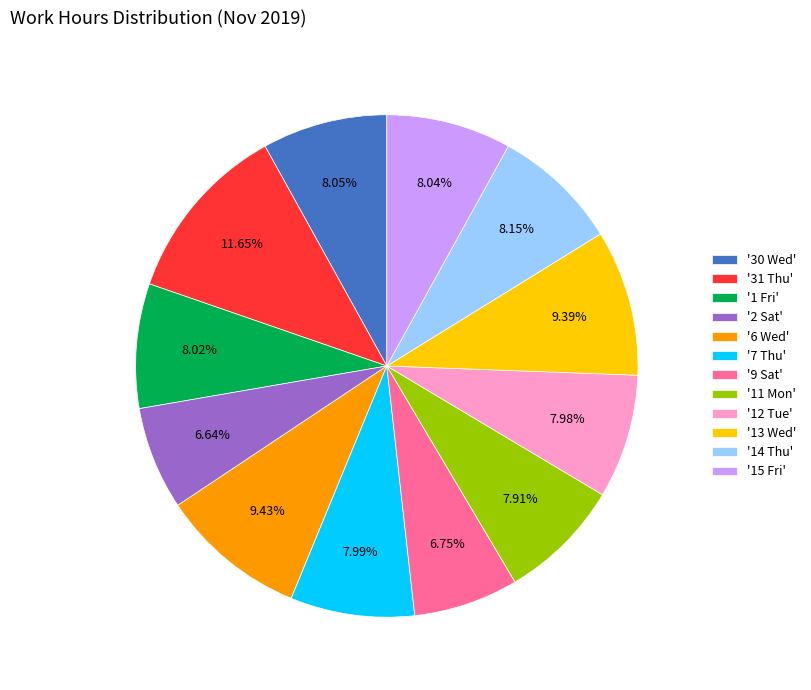

Combined, do '14 Thu' and '6 Wed' account for over 50%?

No